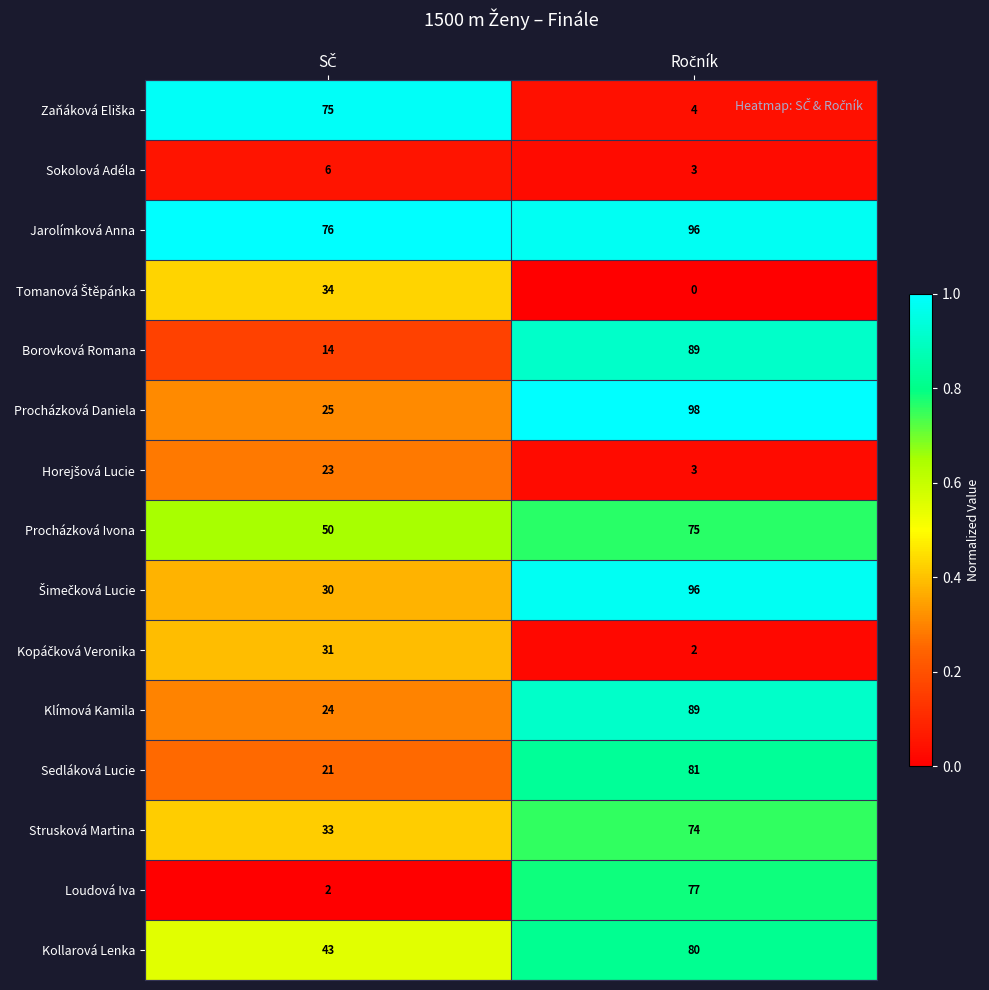

What is the greatest value displayed?

98